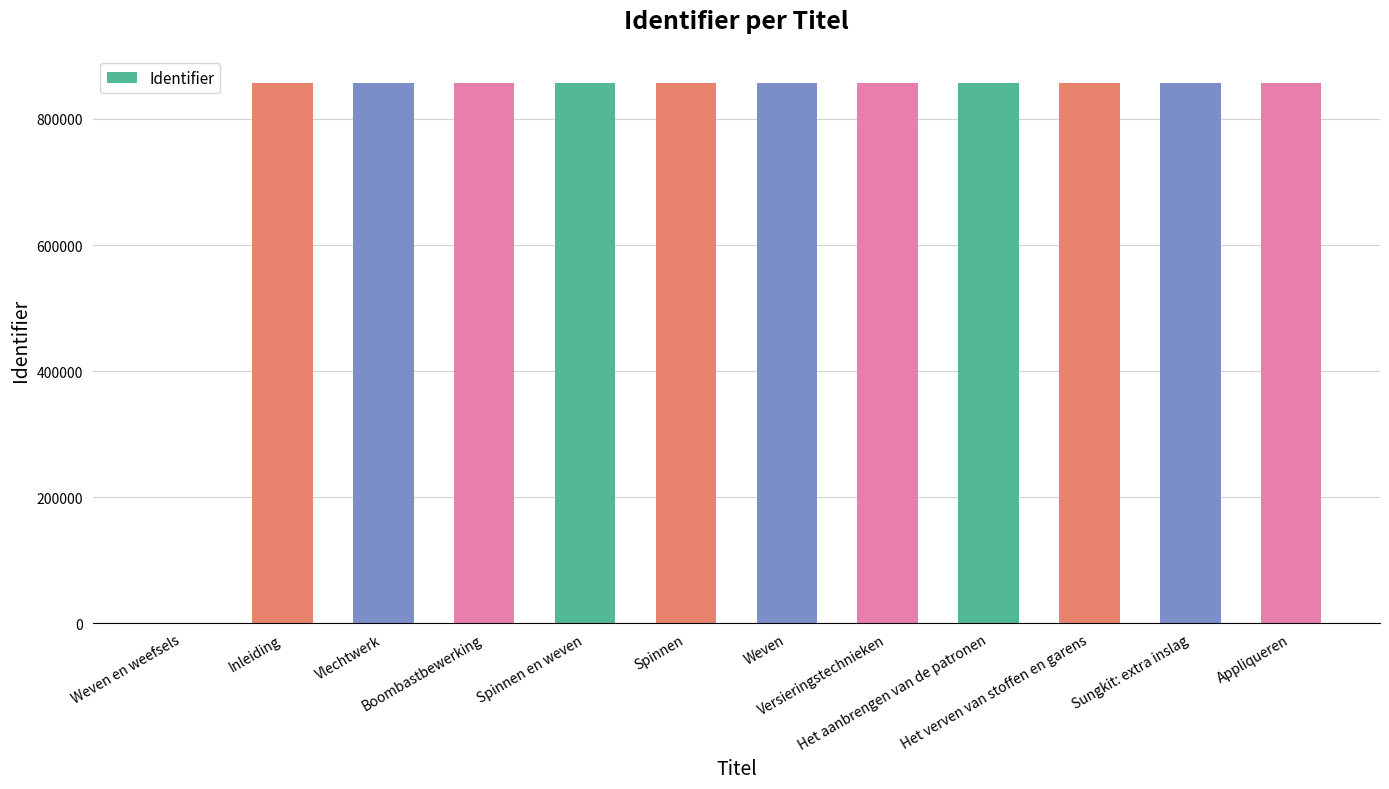

What is the sum of all values?

9431118